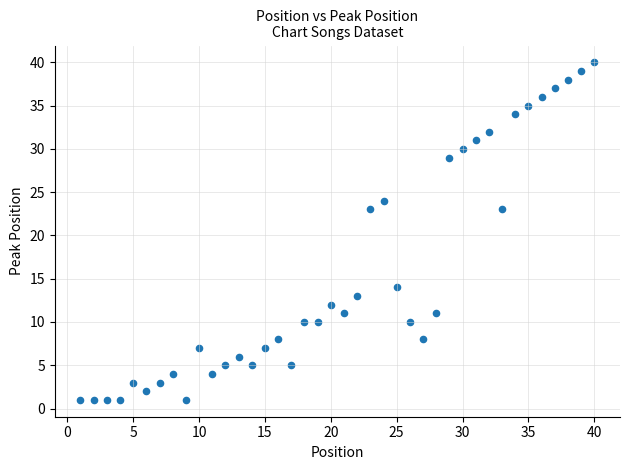

What is the range of X values (max minus min)?

39